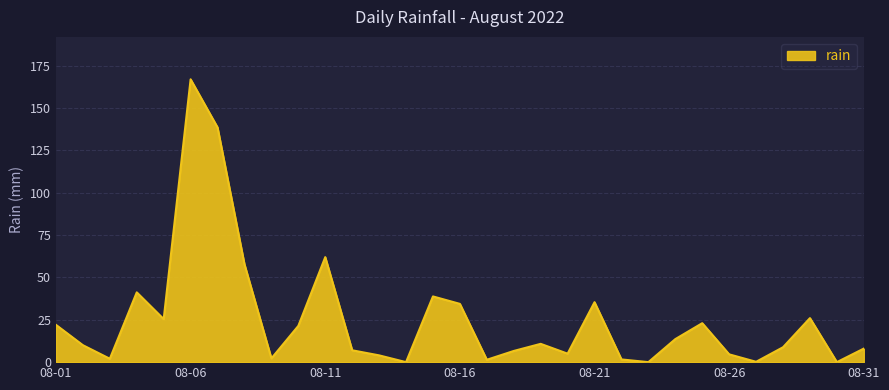

What is the difference between the second highest and second lowest values?

138.6